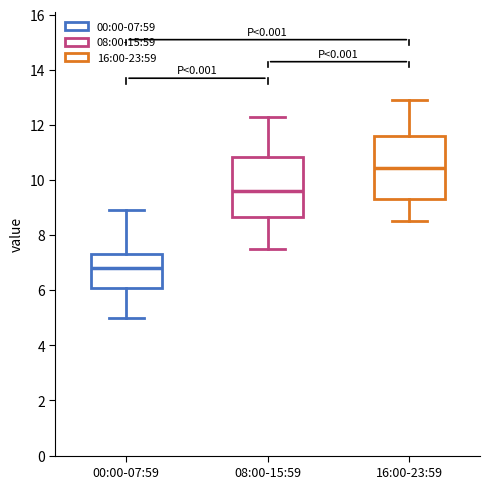

Which box has the highest median line?

16:00-23:59